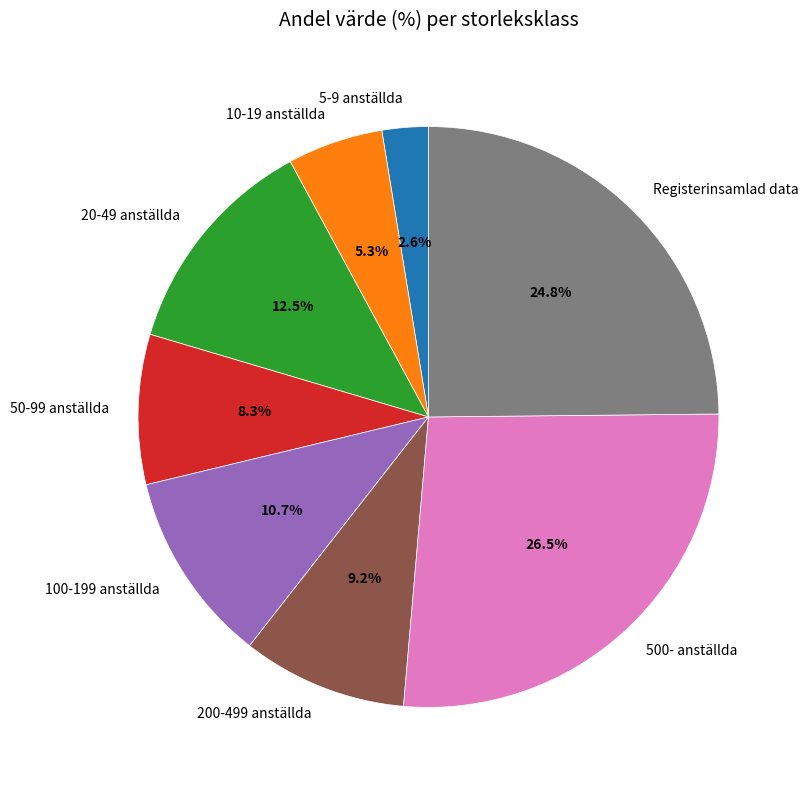

To the nearest percent, what percentage of the pie is 10-19 anställda?

5%